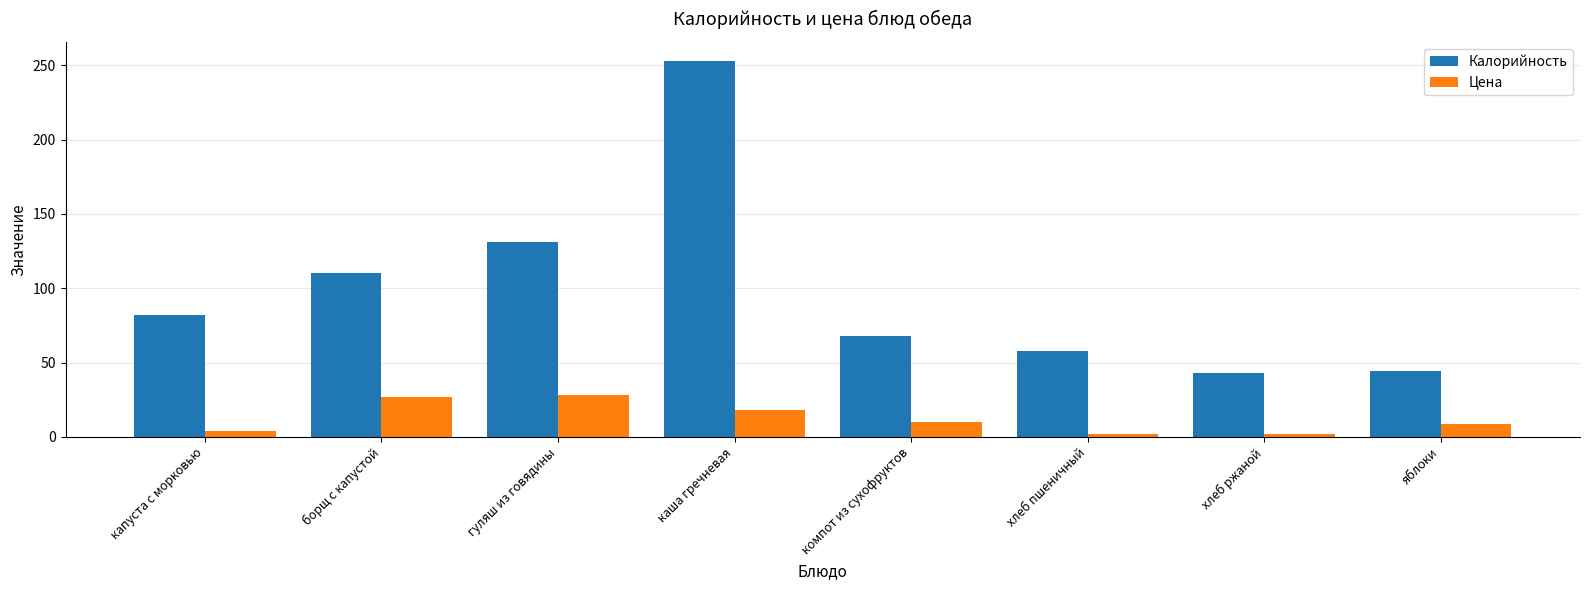

Rank the series at хлеб пшеничный from lowest to highest value.

Цена, Калорийность